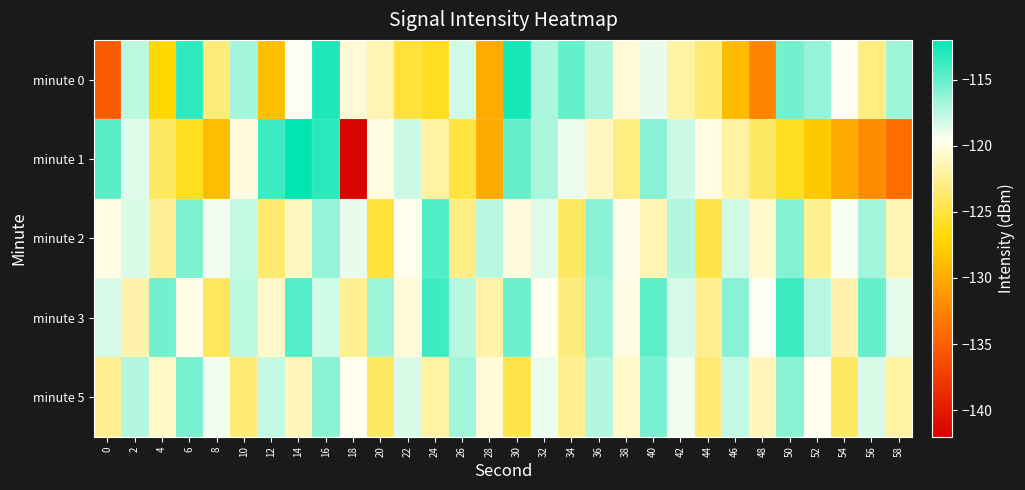

What is the smallest value displayed?

-141.8